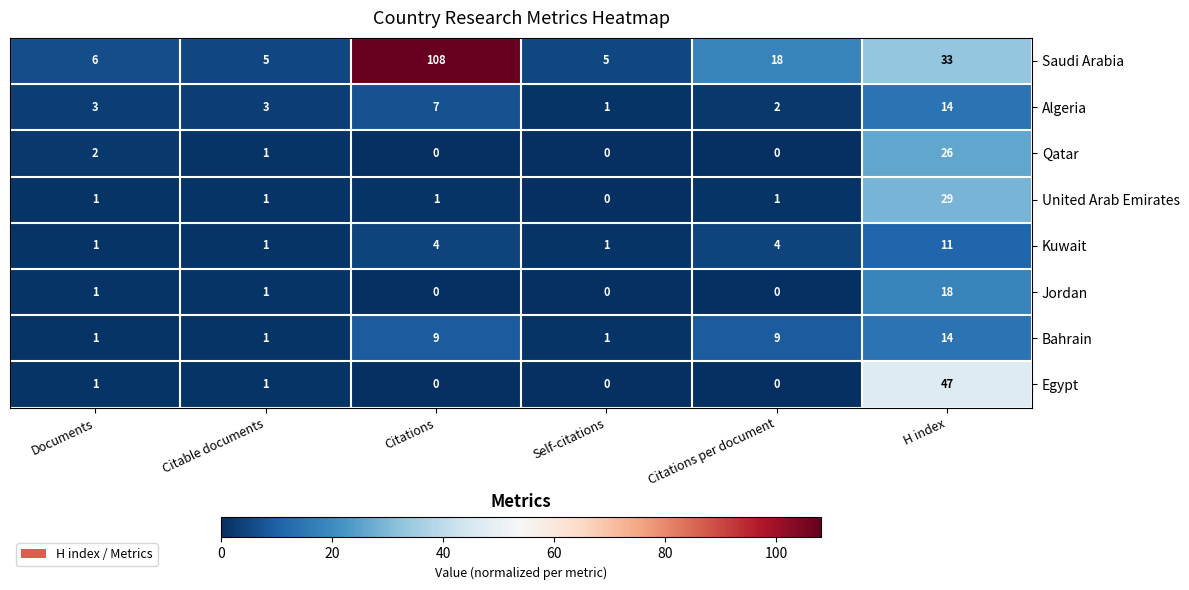

Between Citations and Citations per document, which series saw the biggest shift?

Saudi Arabia